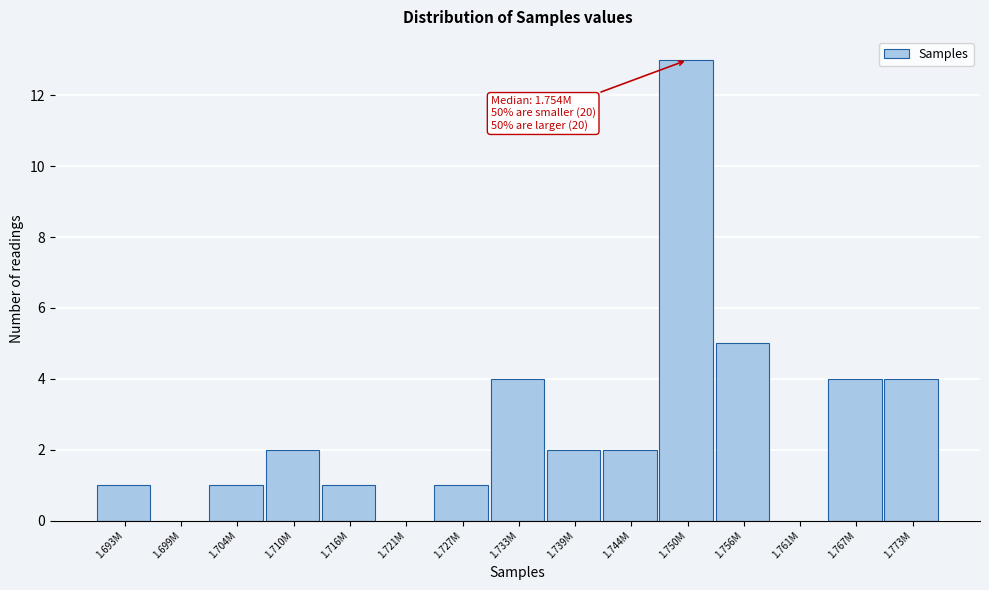

Reading left to right, extract all data points from this chart.

1.693M=1	1.699M=0	1.704M=1	1.710M=2	1.716M=1	1.721M=0	1.727M=1	1.733M=4	1.739M=2	1.744M=2	1.750M=13	1.756M=5	1.761M=0	1.767M=4	1.773M=4